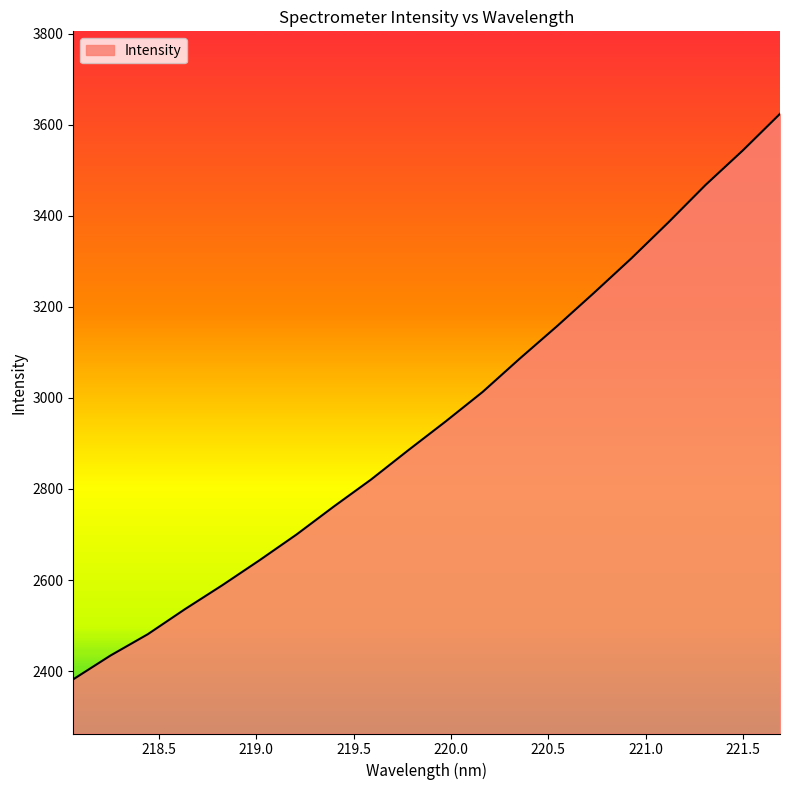

What is the greatest value displayed?

3624.4